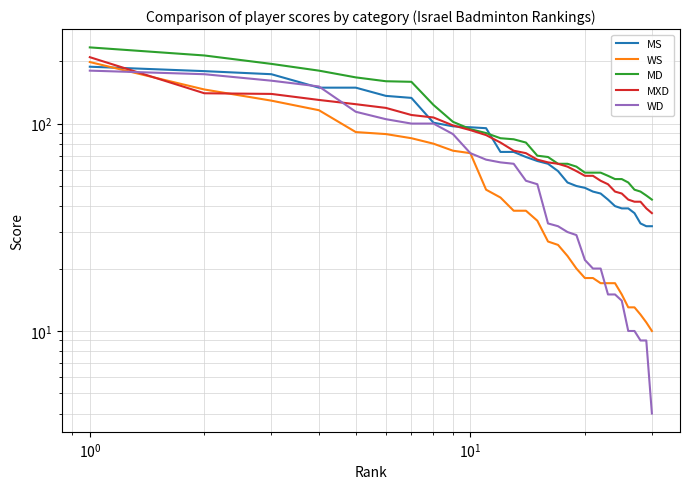

Is this an area chart (filled region under the line)?

No